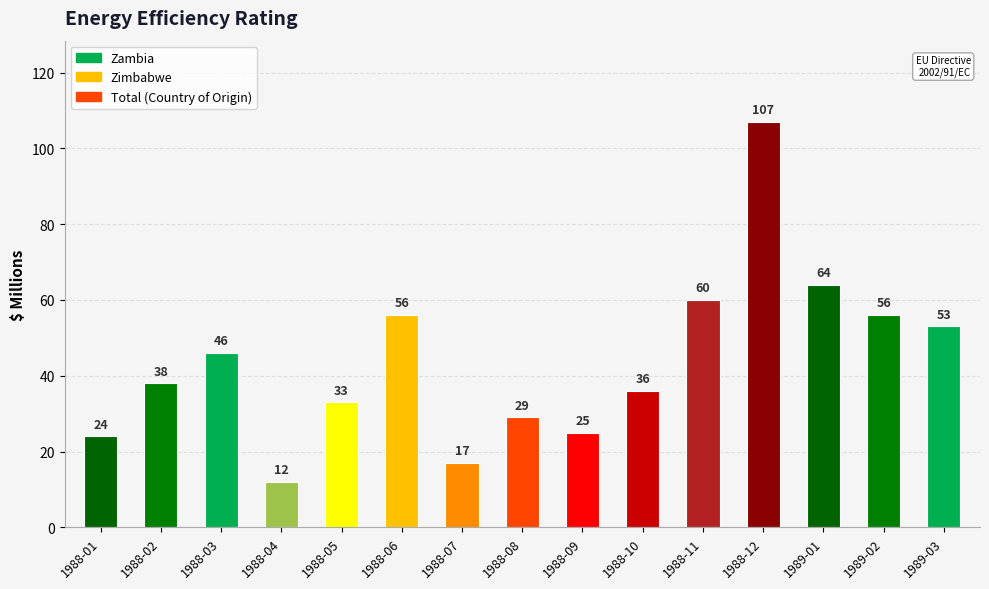

At which category does the chart reach its minimum across all series?

1988-04